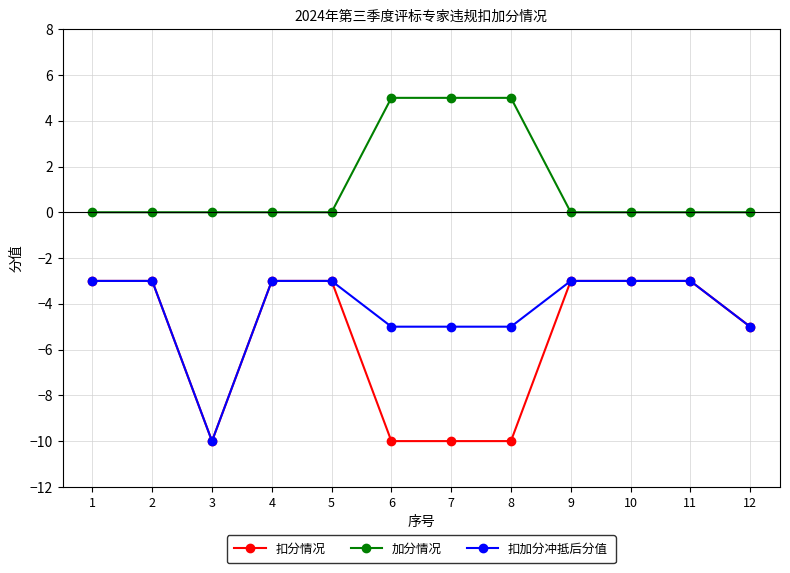

True or false: 扣分情况 and 加分情况 intersect in this chart.

False